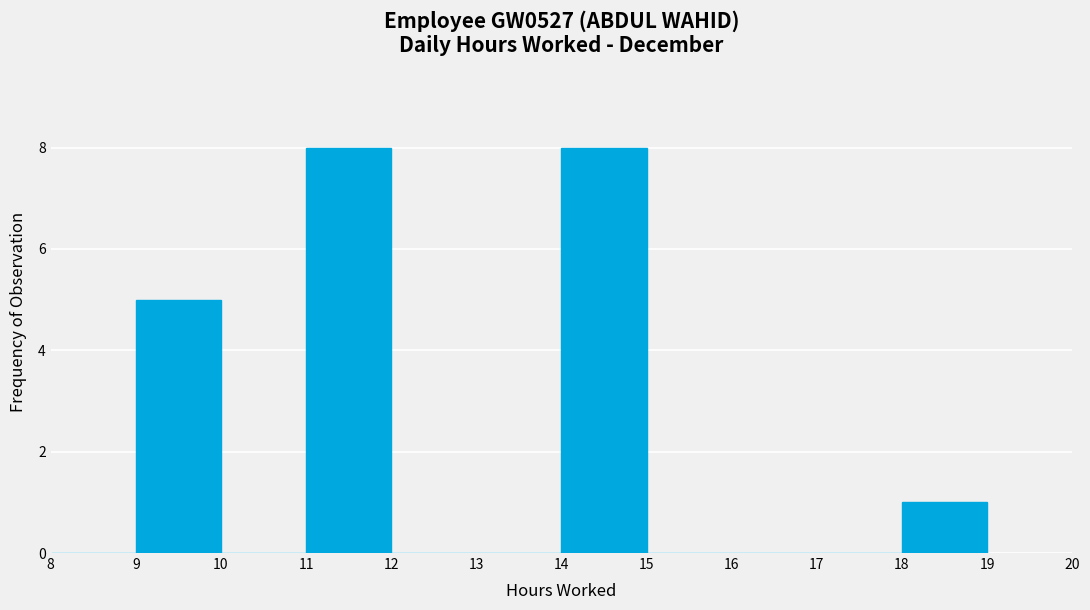

What is the height of the bar covering 11 to 12 on the x-axis? The values are not printed on the chart, so give them approximately, as read against the axis.

8